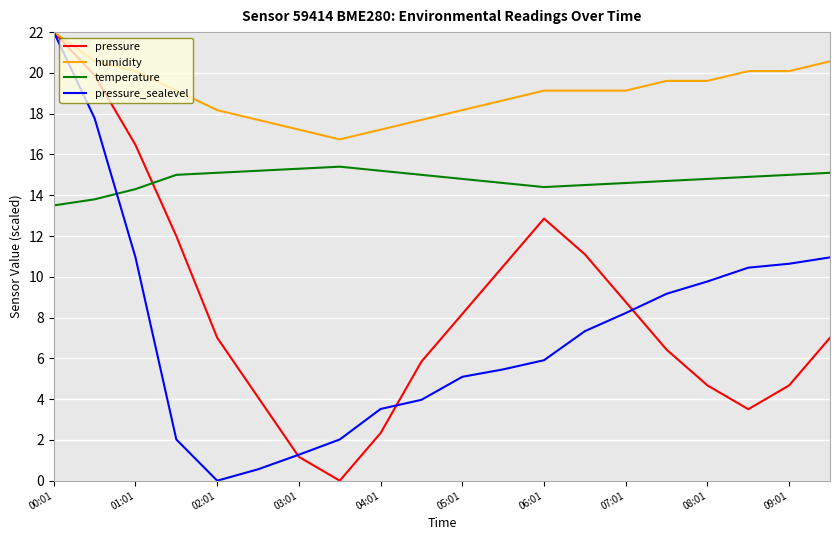

Which series has the largest total across all categories?

humidity